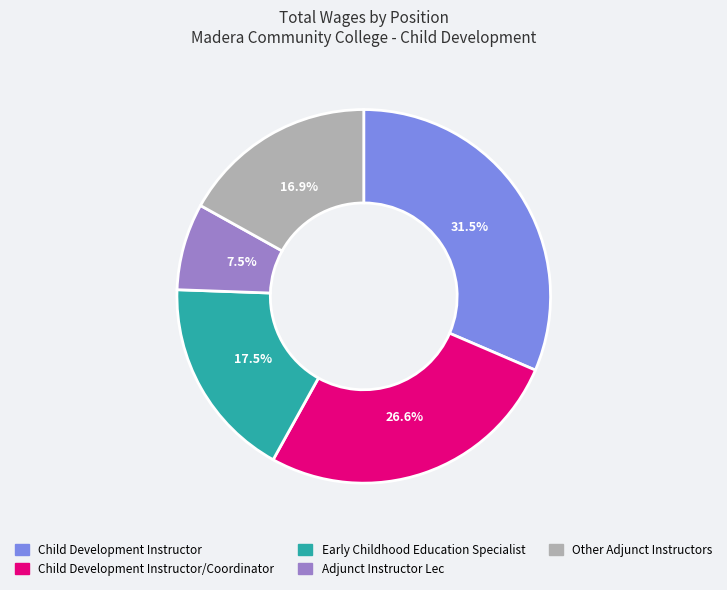

How many slices are in this pie chart?

5